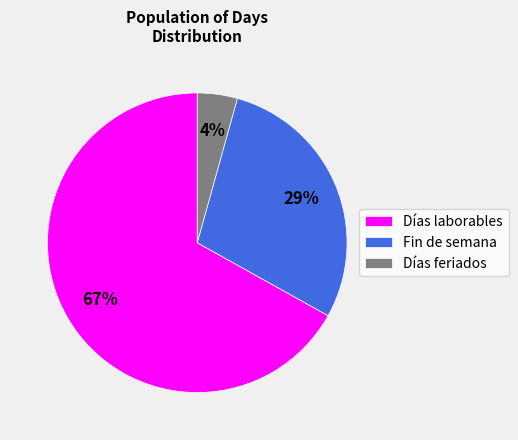

What is the smallest slice in the pie chart?

Días feriados